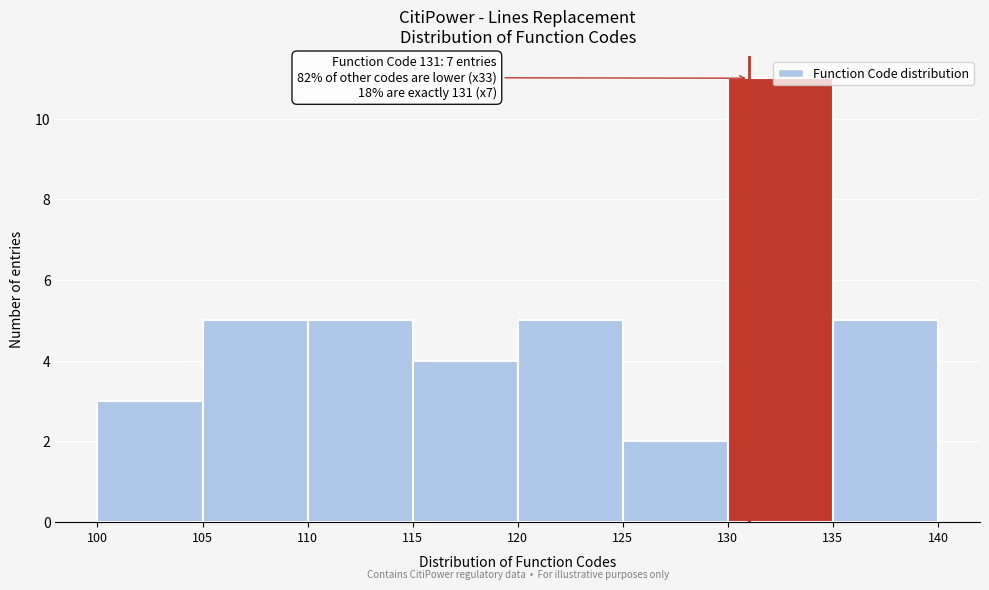

Which range on the x-axis has the tallest bar?

130 to 135